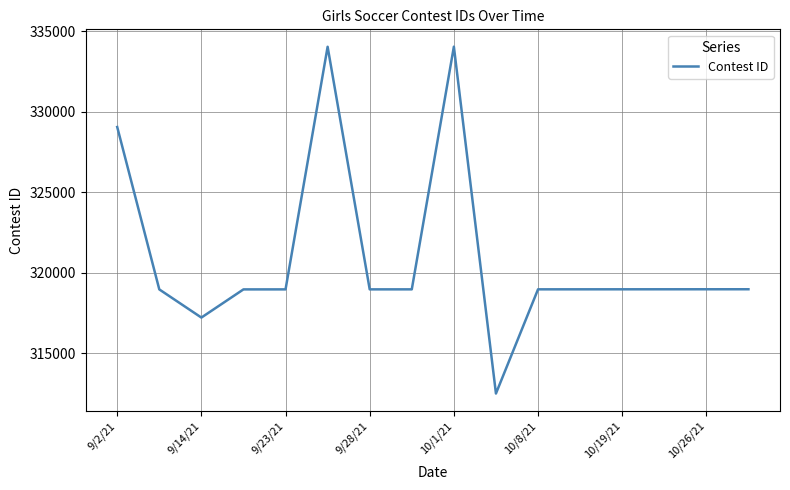

What is the difference between the maximum and minimum values?

21519